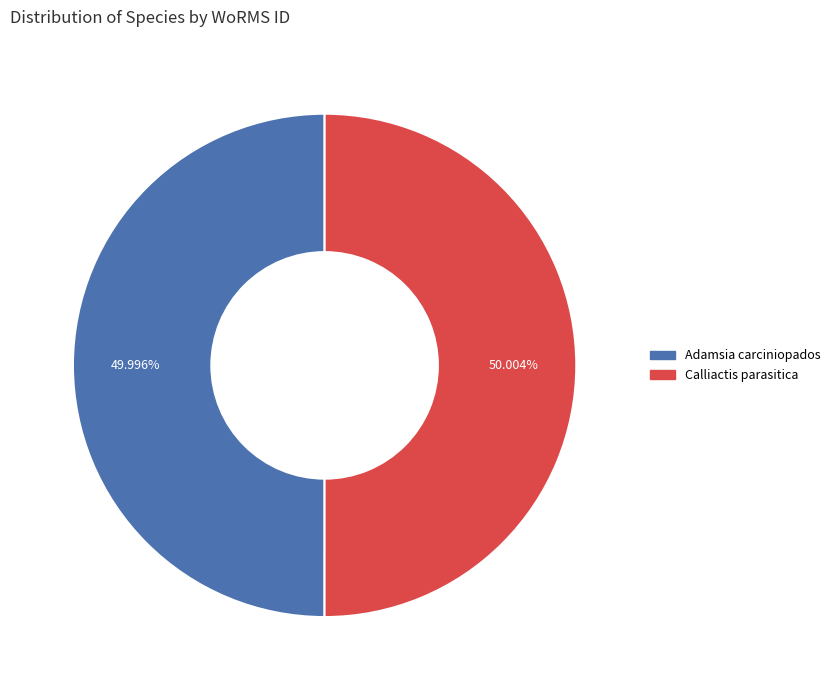

To the nearest percent, what percentage of the pie is Adamsia carciniopados?

50%